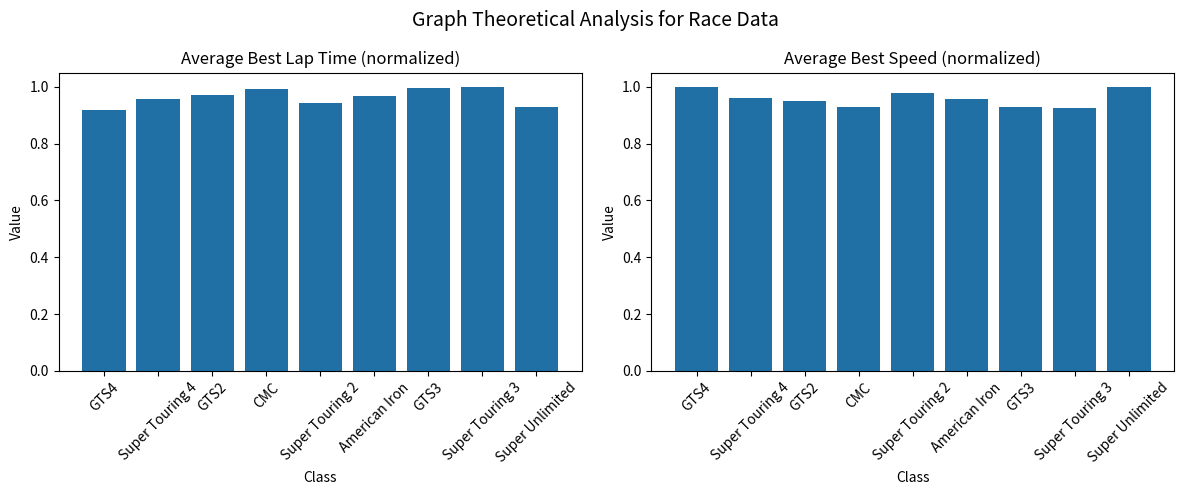

What is the highest value of the Avg Best Lap Time (norm) series?

1.0